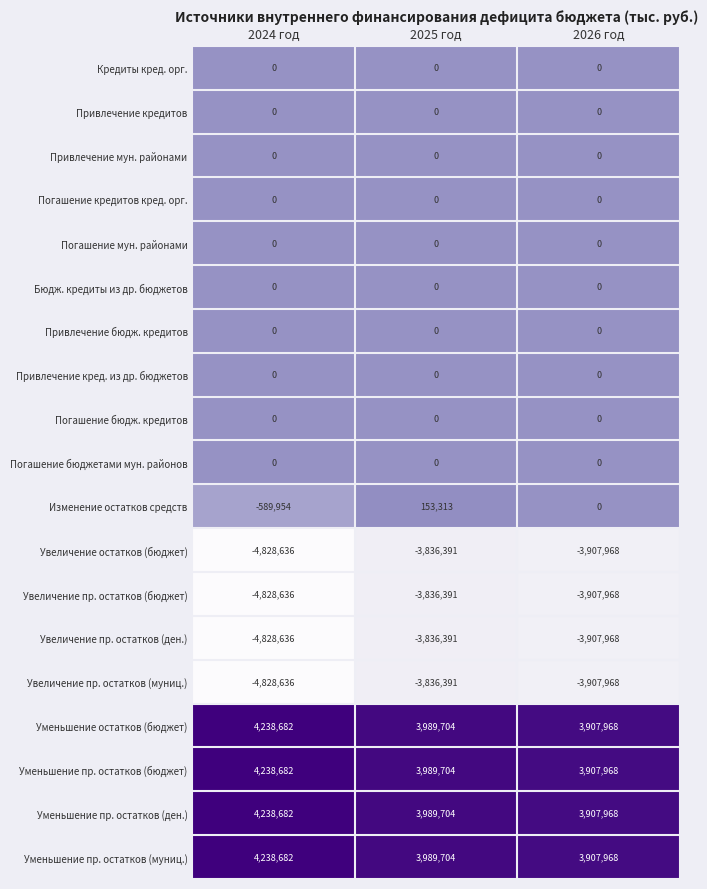

The value of Увеличение пр. остатков (ден.) at 2025 год is -2211239. True or false?

False